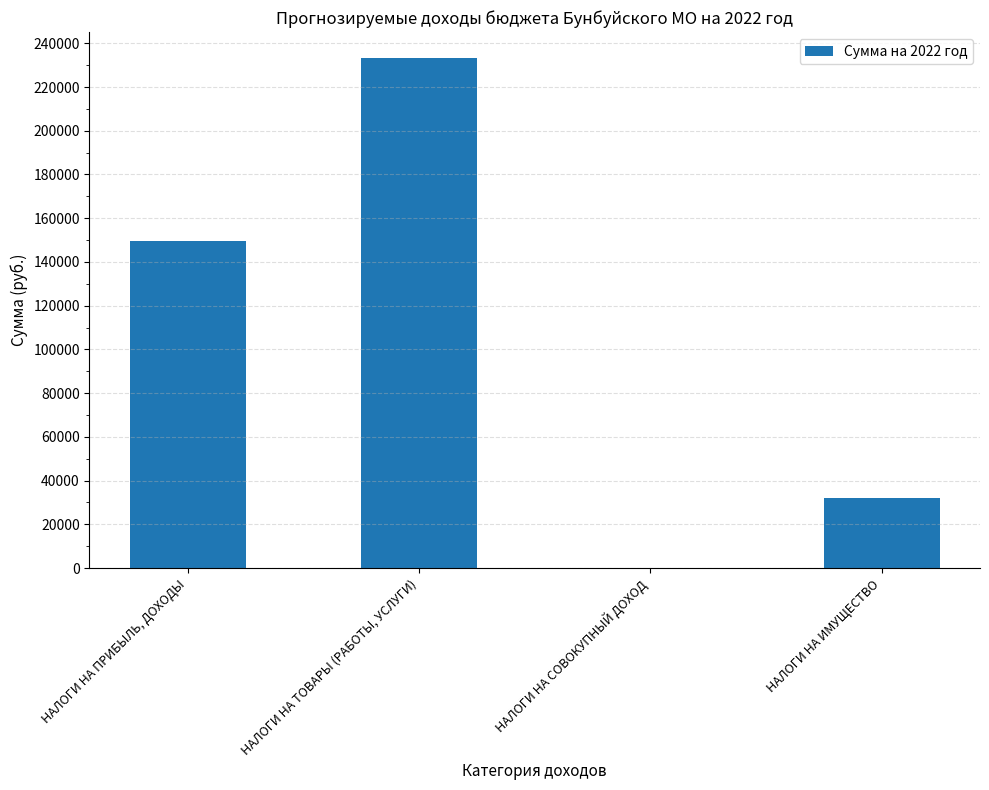

What is the sum of all values?

414860